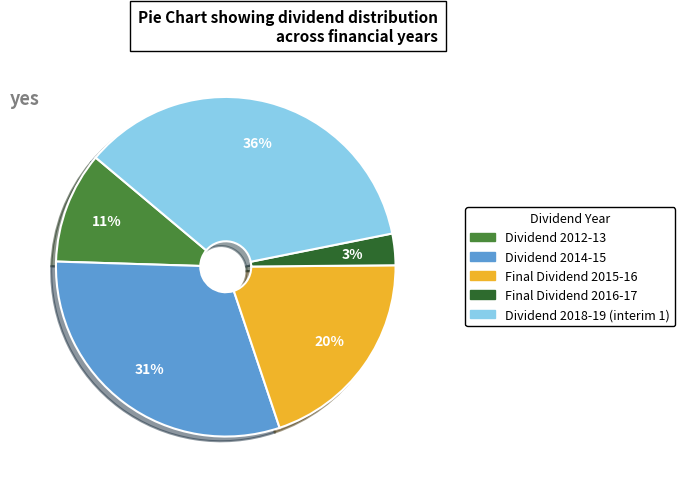

To the nearest percent, what is the average slice percentage?

20%